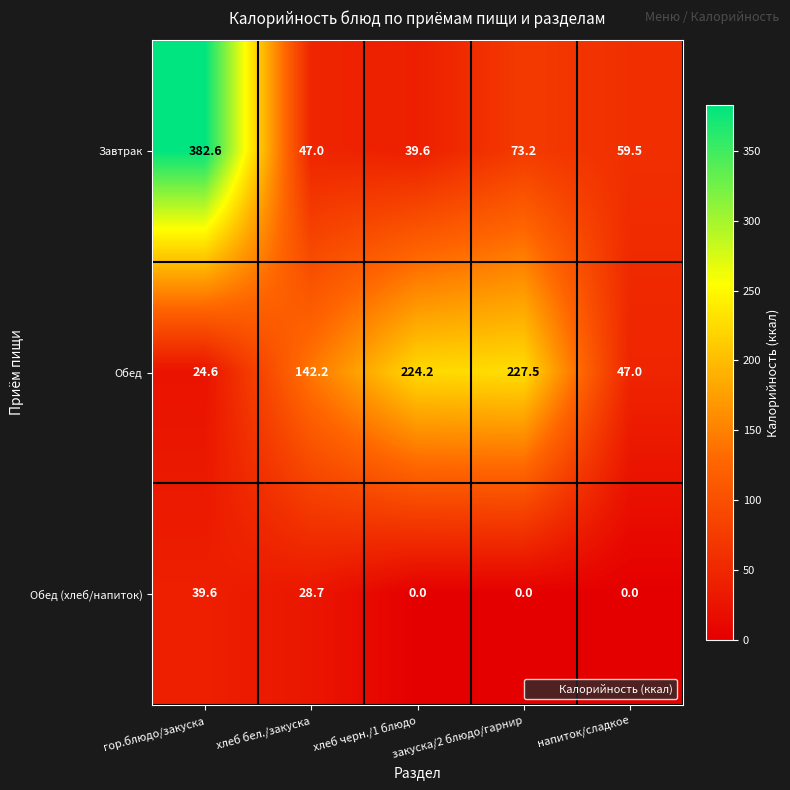

List the series in order of their peak value, lowest first.

Обед (хлеб/напиток), Обед, Завтрак